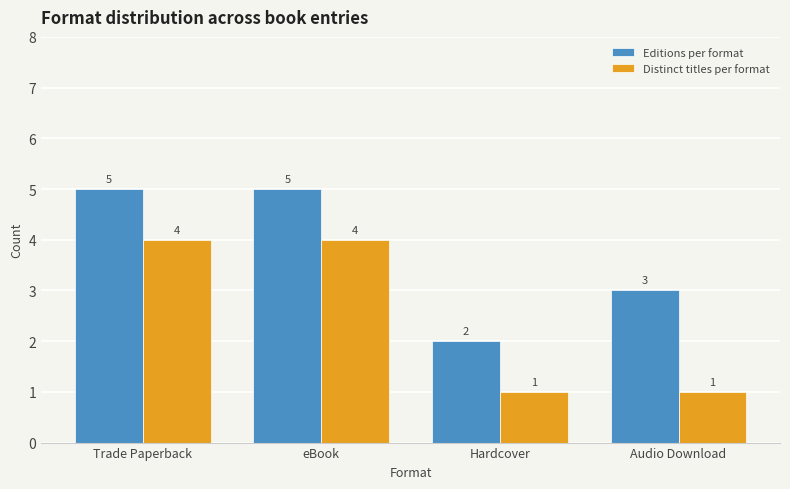

Reading right to left, transcribe all the data shown in this chart.

Editions per format: Audio Download=3	Hardcover=2	eBook=5	Trade Paperback=5
Distinct titles per format: Audio Download=1	Hardcover=1	eBook=4	Trade Paperback=4